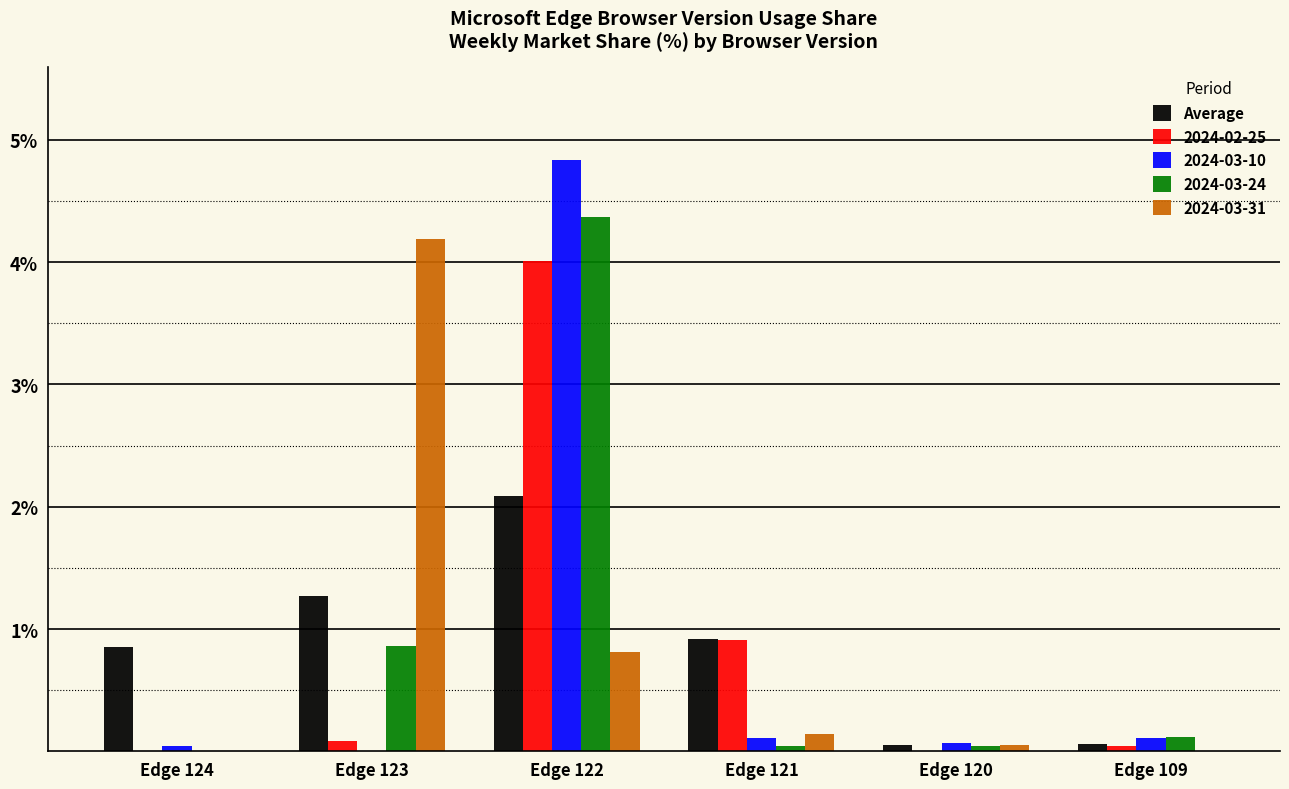

The 2024-03-24 series shows 0.0 at Edge 121. True or false?

True